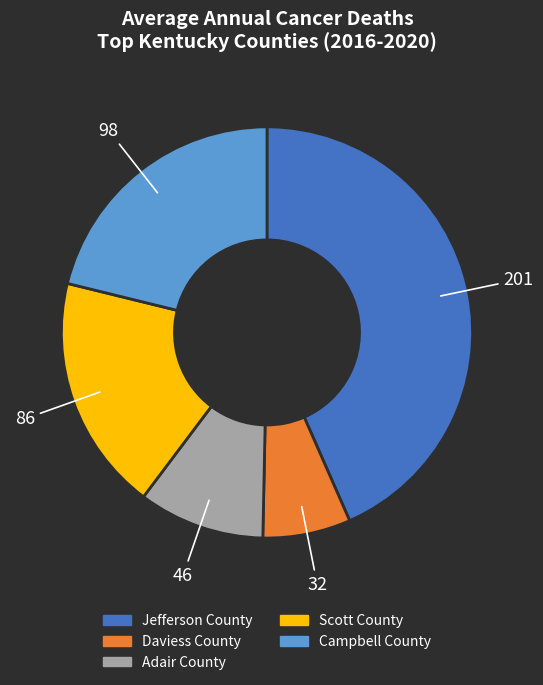

What is the smallest slice in the pie chart?

Daviess County